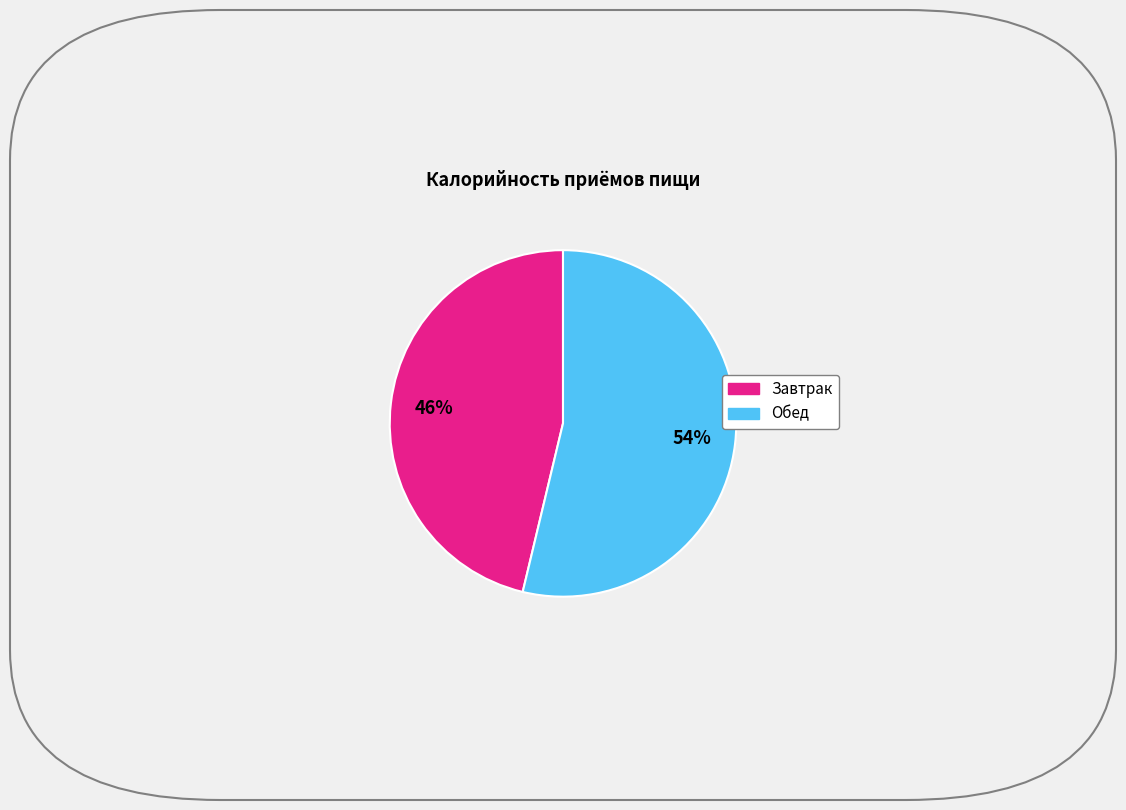

Rank the categories by value from lowest to highest.

Завтрак, Обед